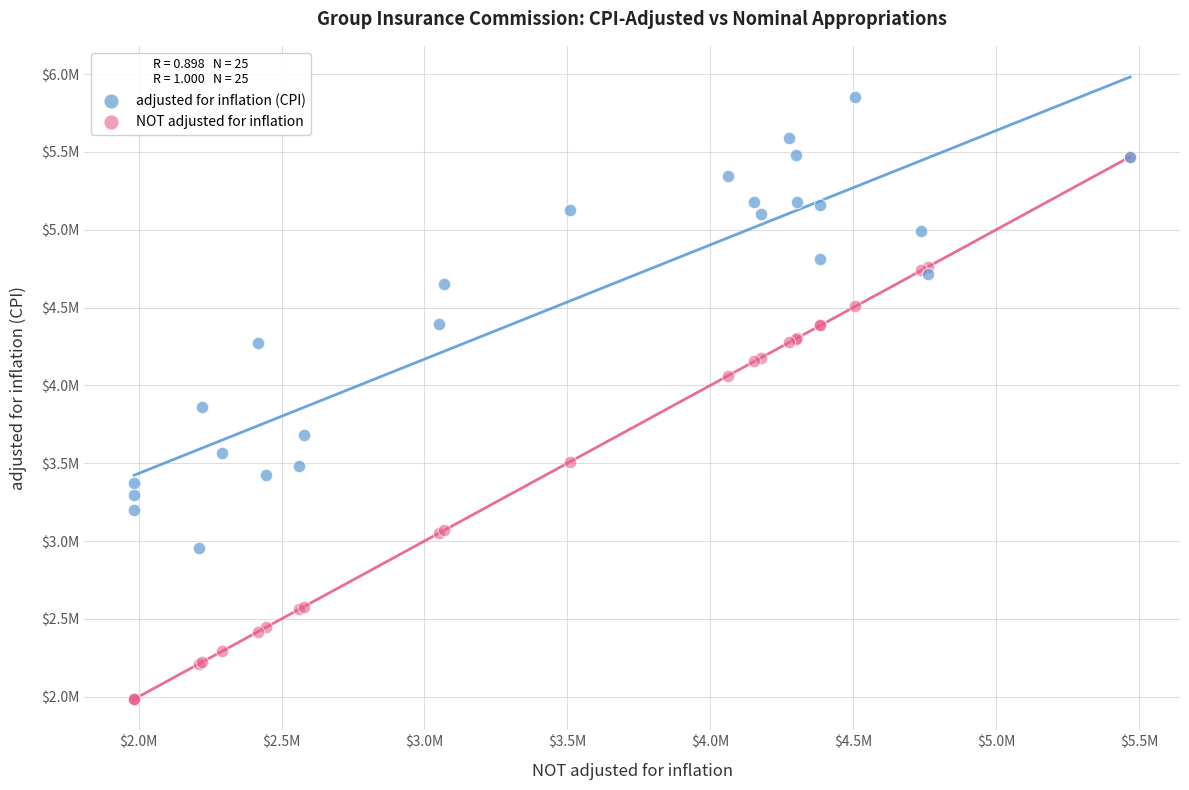

Which series reaches the minimum Y coordinate?

NOT adjusted for inflation